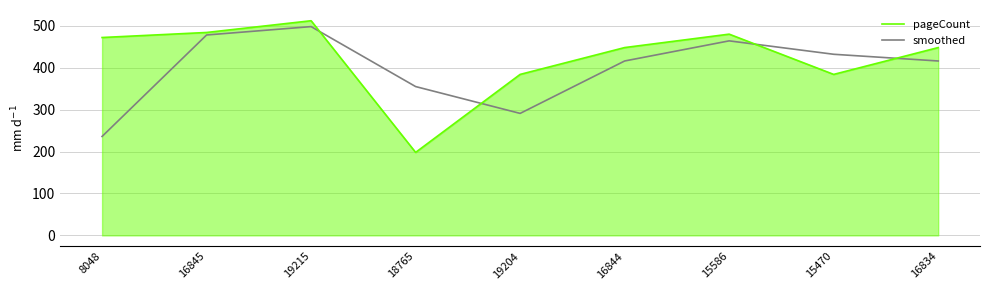

True or false: pageCount and smoothed intersect in this chart.

True